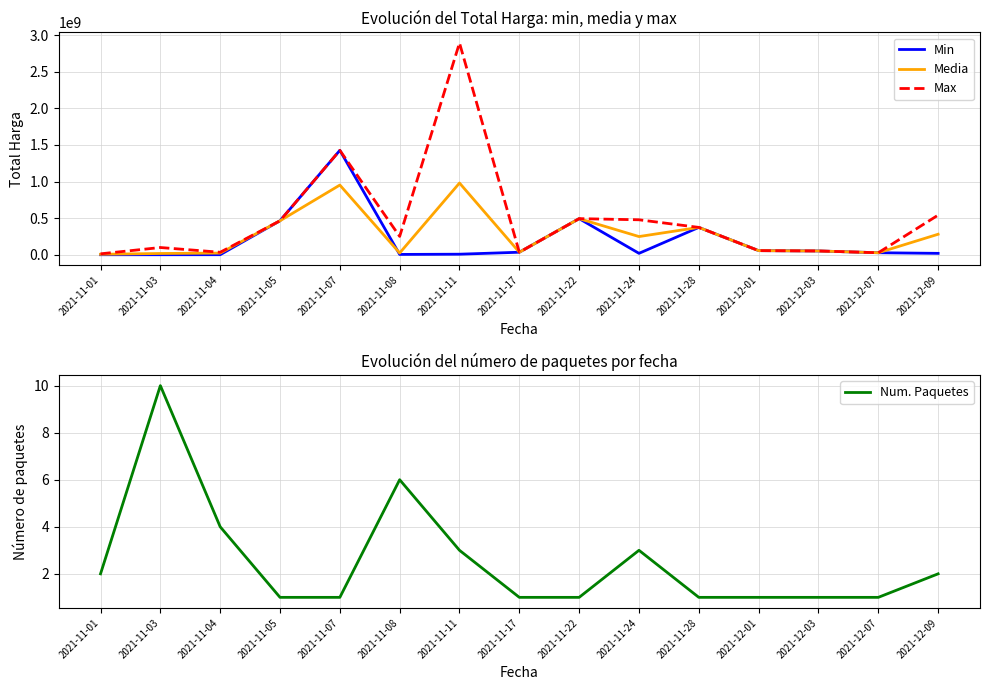

Rank the series at 2021-11-03 from lowest to highest value.

Num. Paquetes, Min, Media, Max